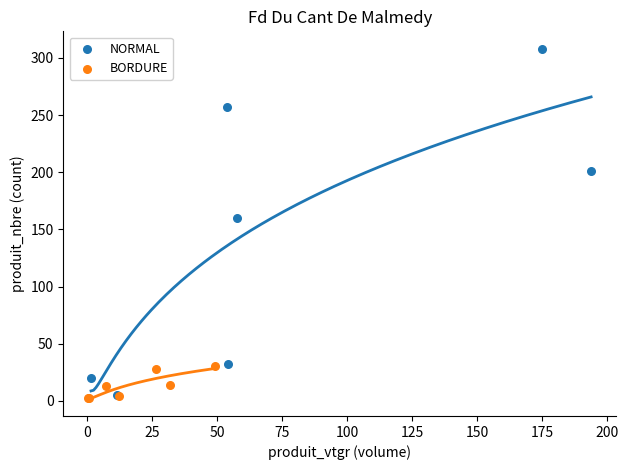

Which series has the widest spread of Y values?

NORMAL